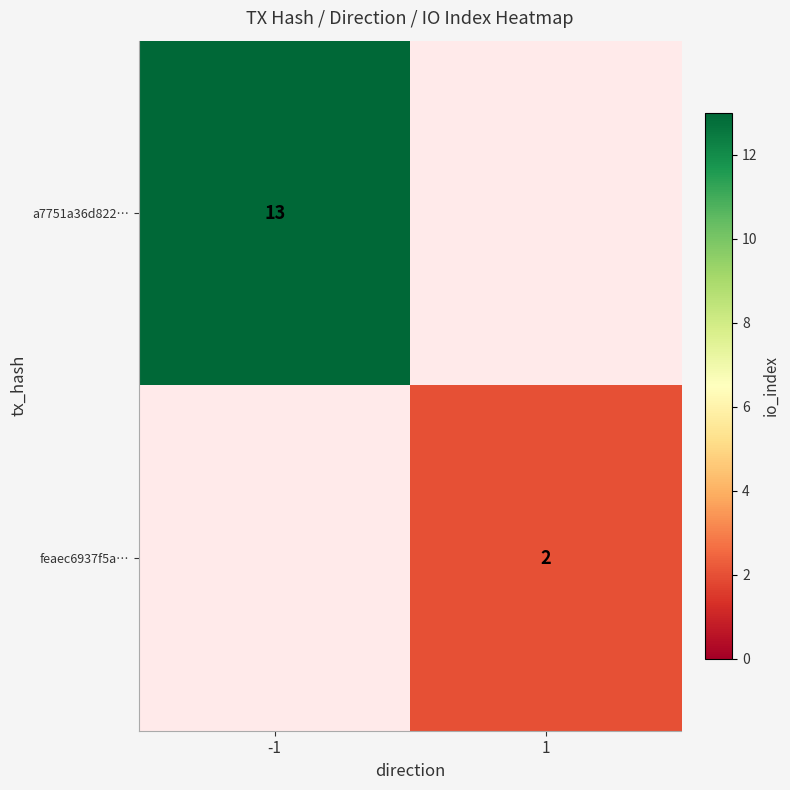

How many series are shown in this chart?

2